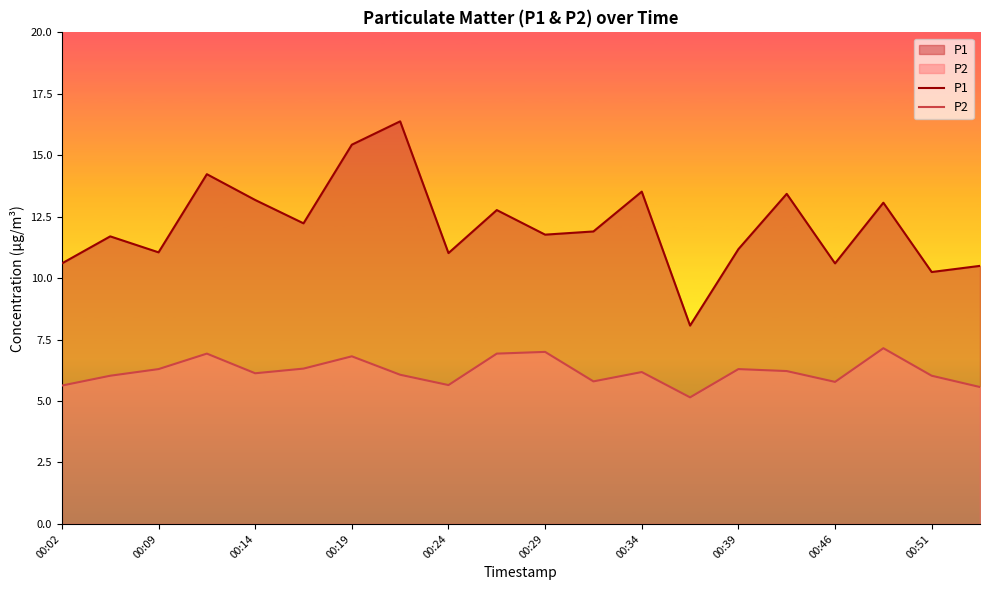

Is it true that P1 equals 15.4 at 00:09?

False